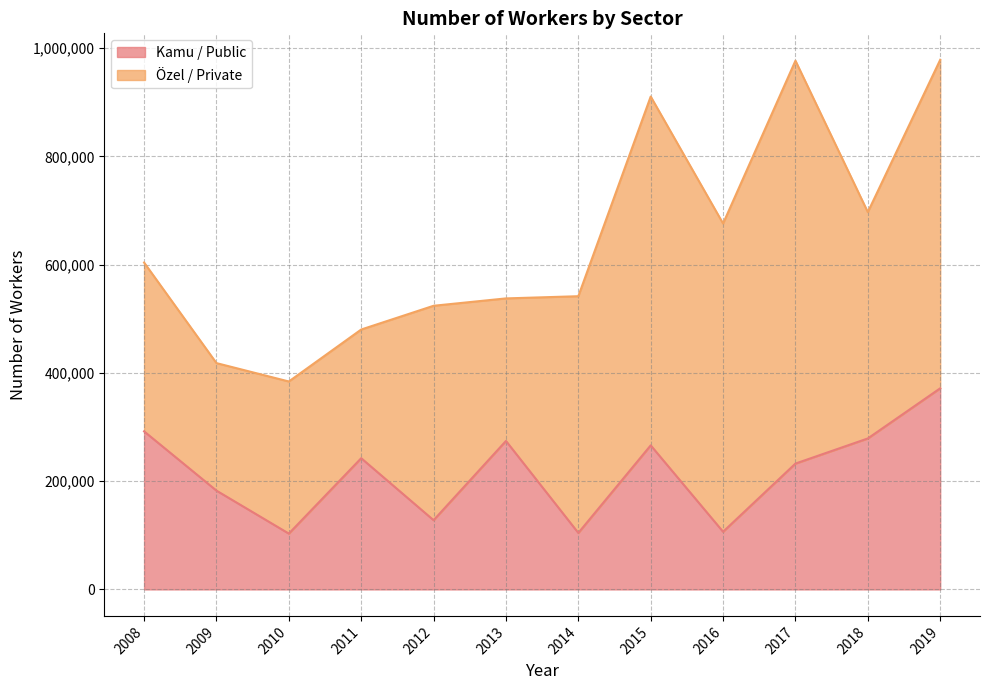

The chart shows a value of 445852 at 2008. True or false?

False